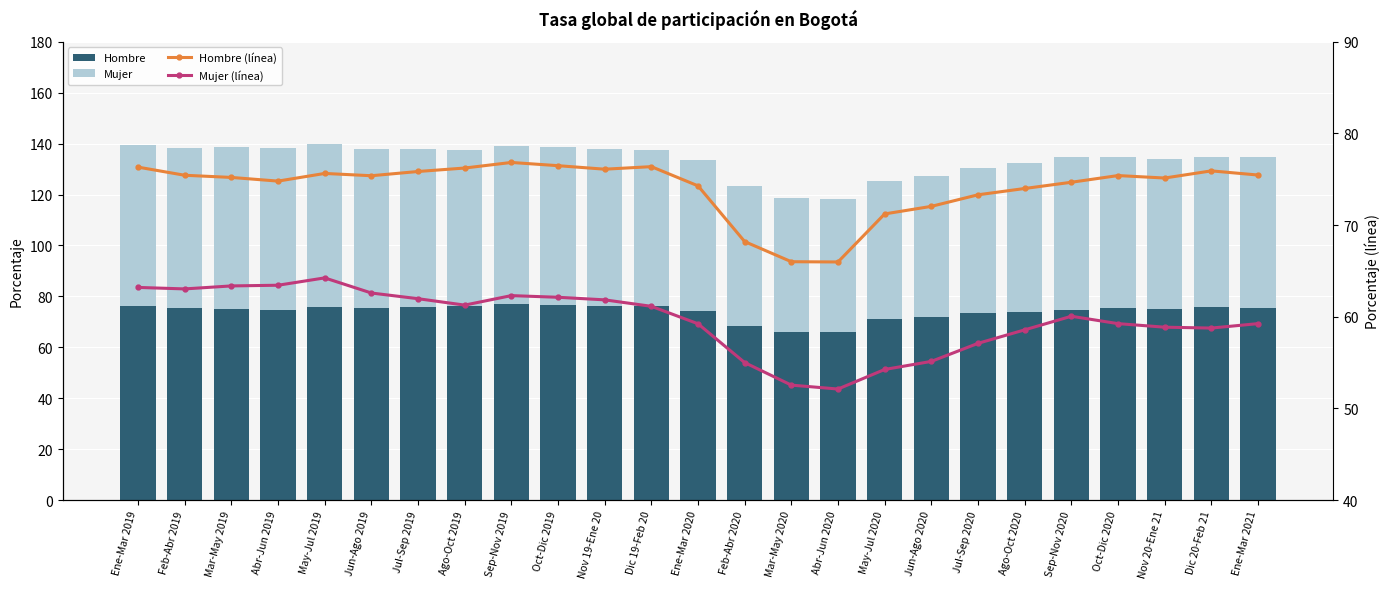

Between Oct-Dic 2019 and Sep-Nov 2019, which is larger?

Sep-Nov 2019